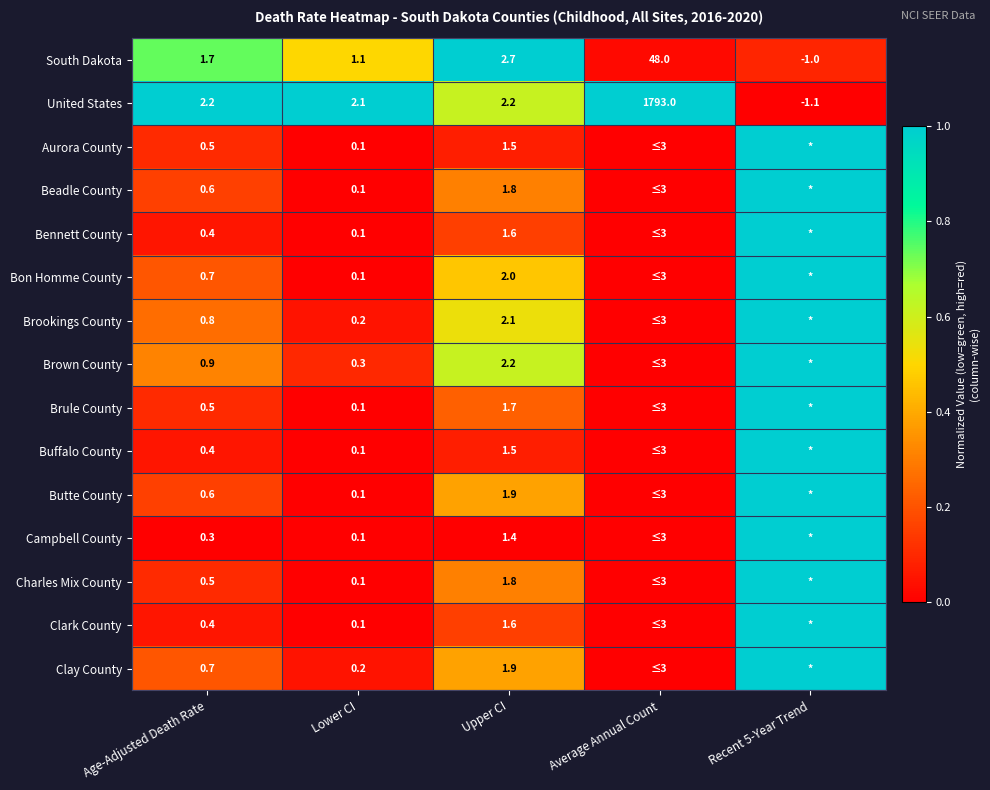

Is the value of United States at Recent 5-Year Trend greater than the value of Beadle County at Lower CI?

No